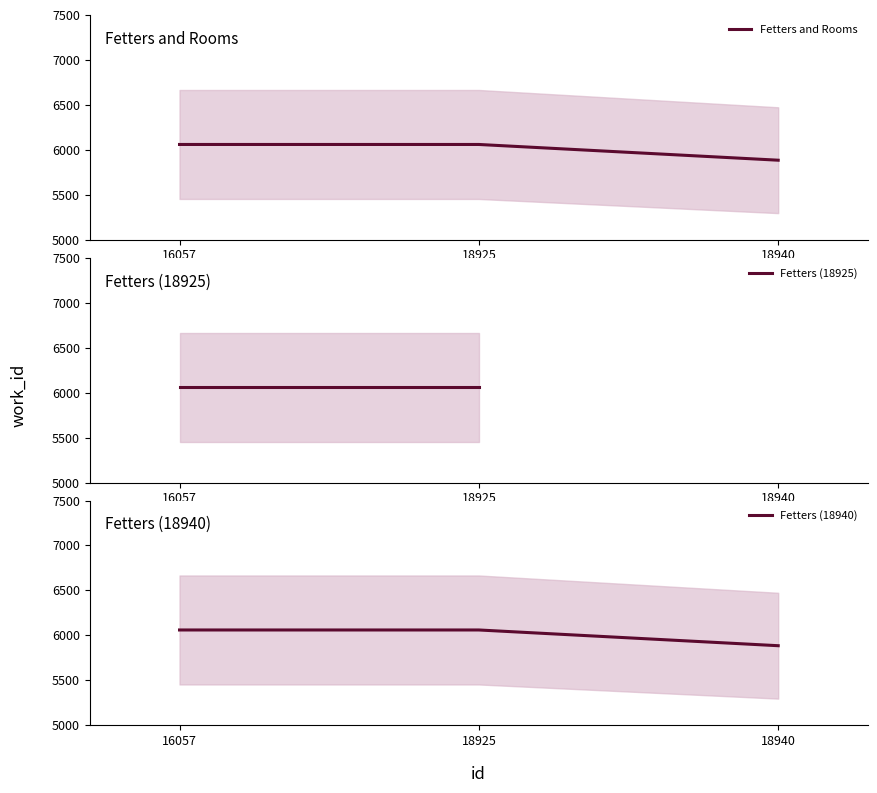

Reading left to right, list all the values displayed in this chart.

16057=6060	18925=6060	18940=5885